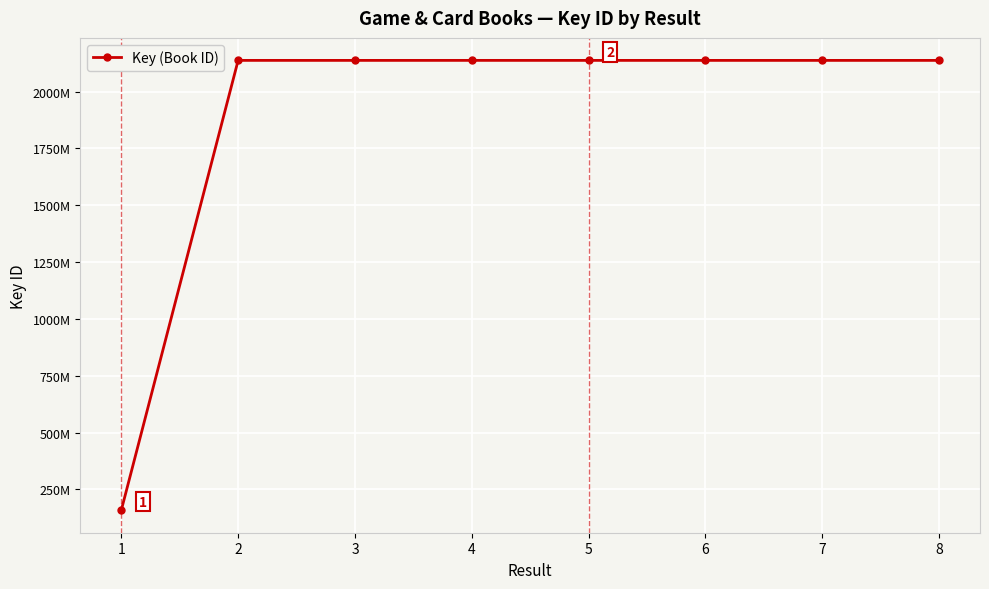

Reading left to right, what are all the values shown in this chart?

1=158236933	2=2137711943	3=2137673808	4=2137722071	5=2137676118	6=2137688385	7=2137655548	8=2137696073